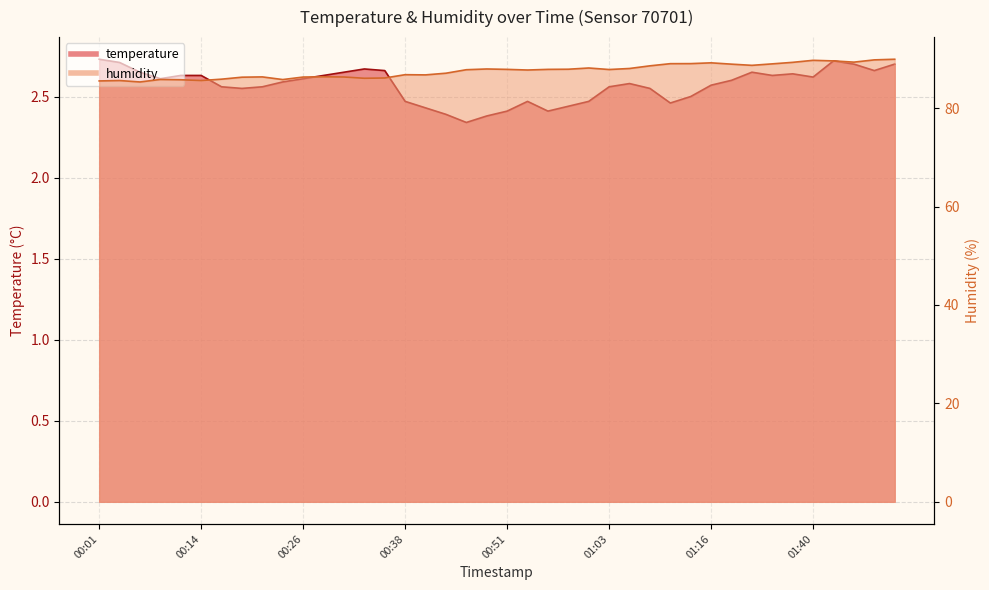

Which series has the widest spread of values?

humidity